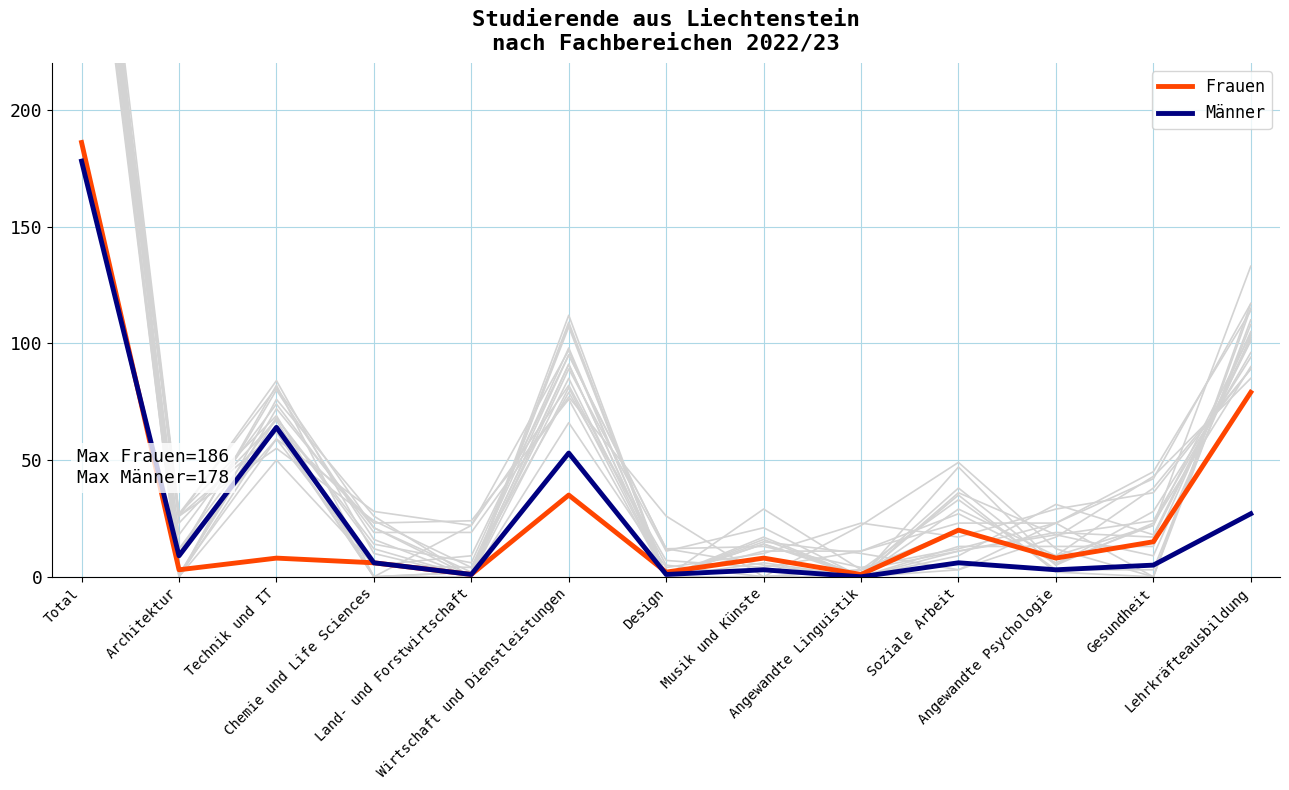

The Frauen series shows 186 at Total. True or false?

True